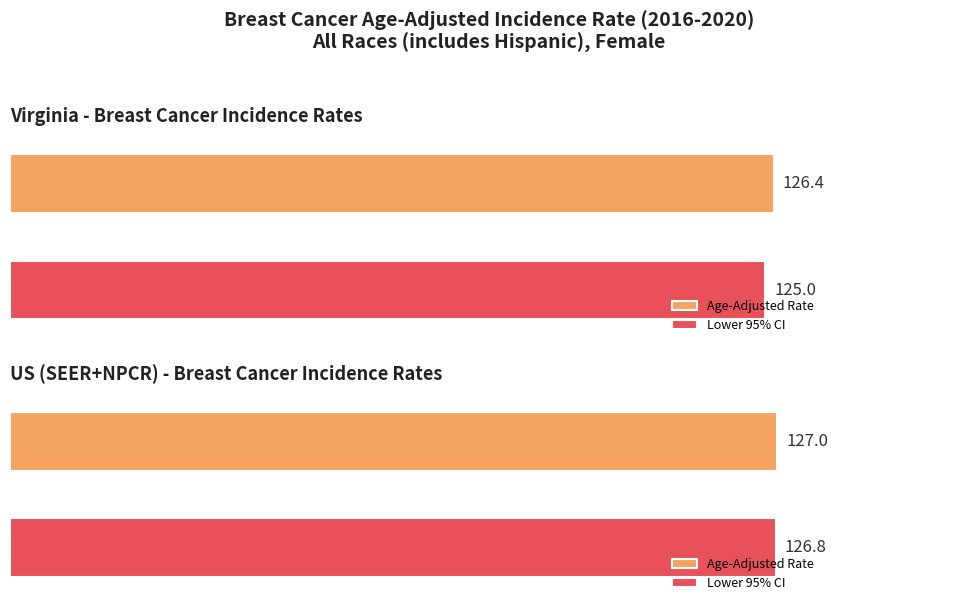

How many values in the Lower 95% CI series are below 126?

1